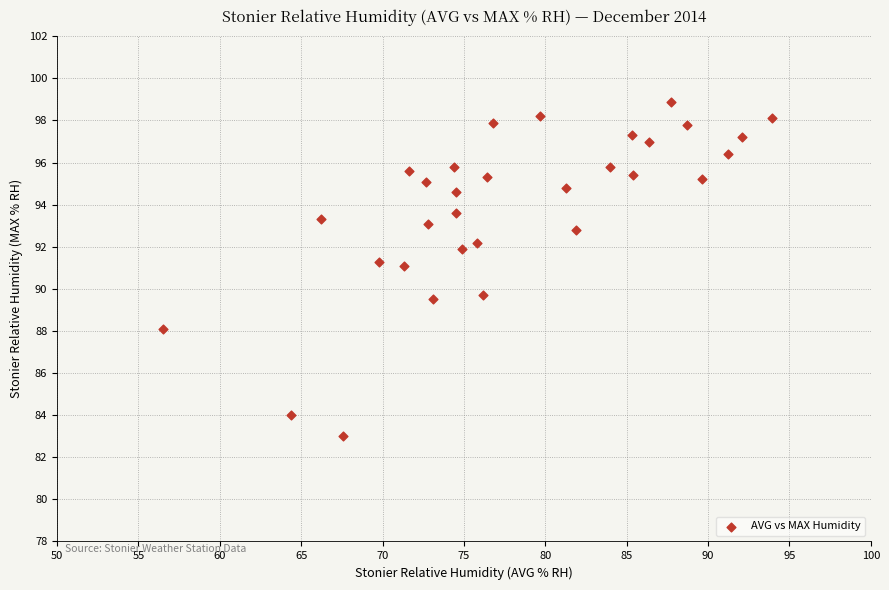

What is the range of X values (max minus min)?

37.4